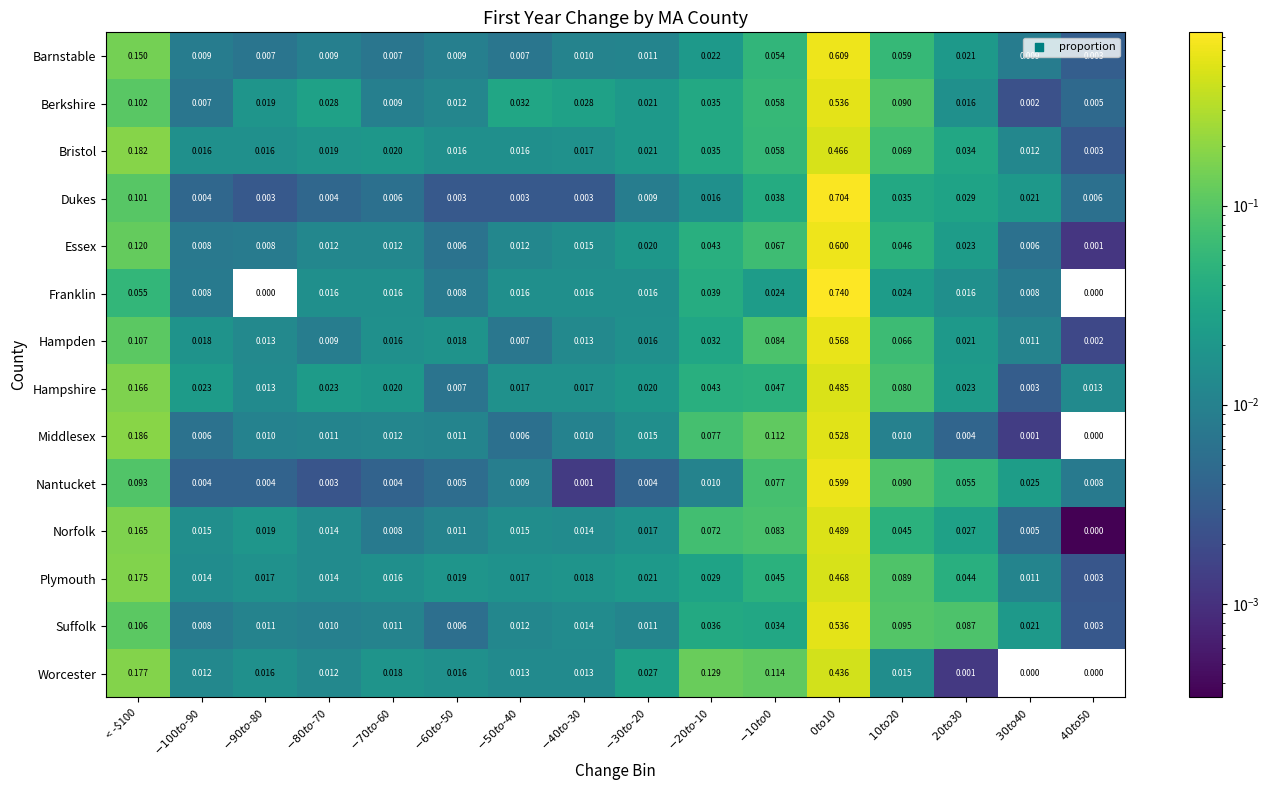

Which series has the widest spread of values?

Franklin